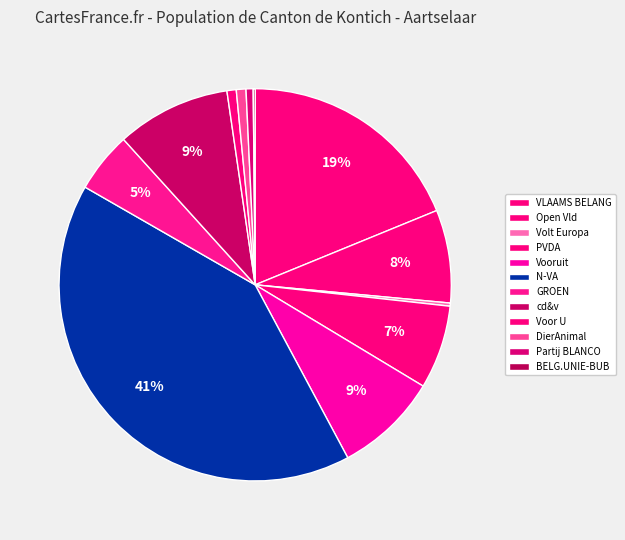

How many segments does this pie chart have?

12